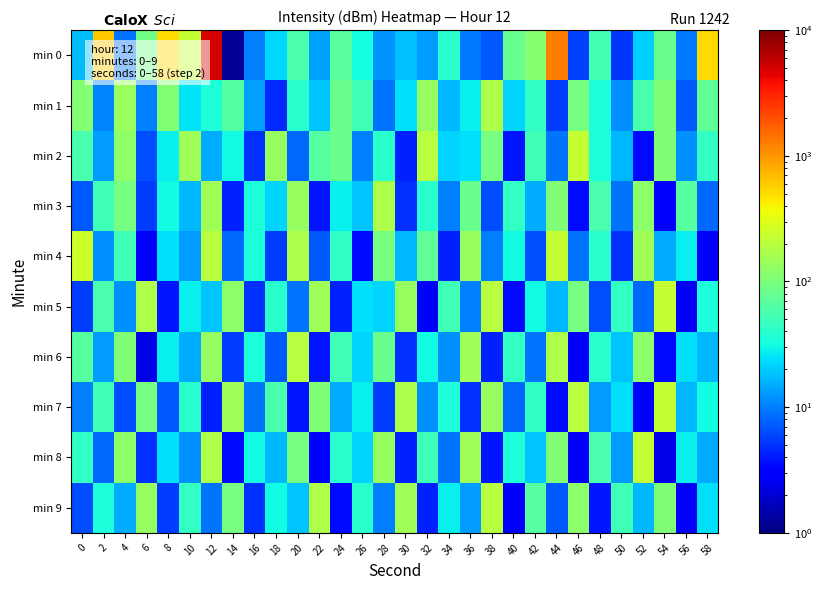

What is the total value across all series at 50?

590.6